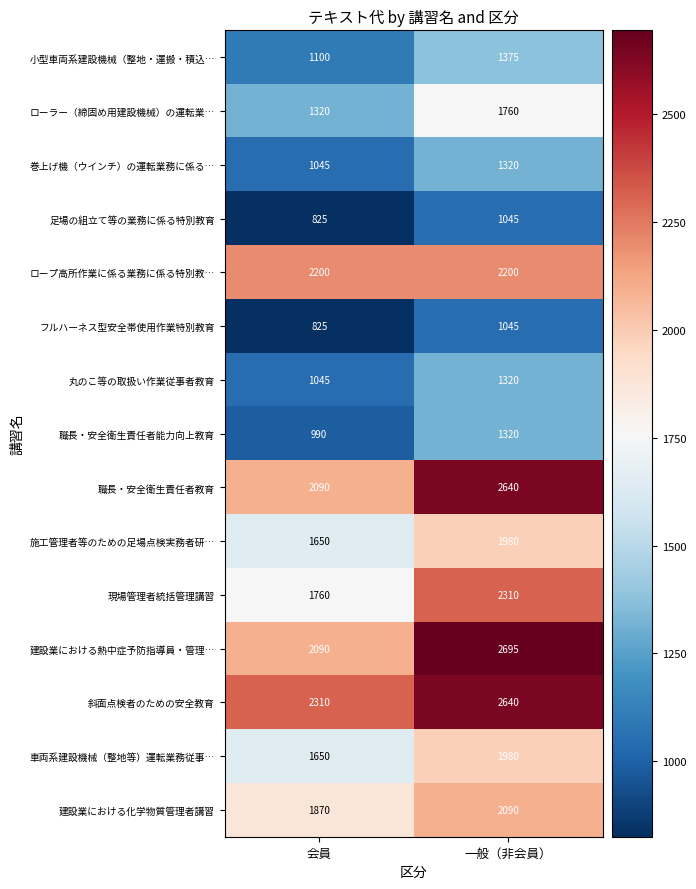

What is the total value across all series at 会員?

22770